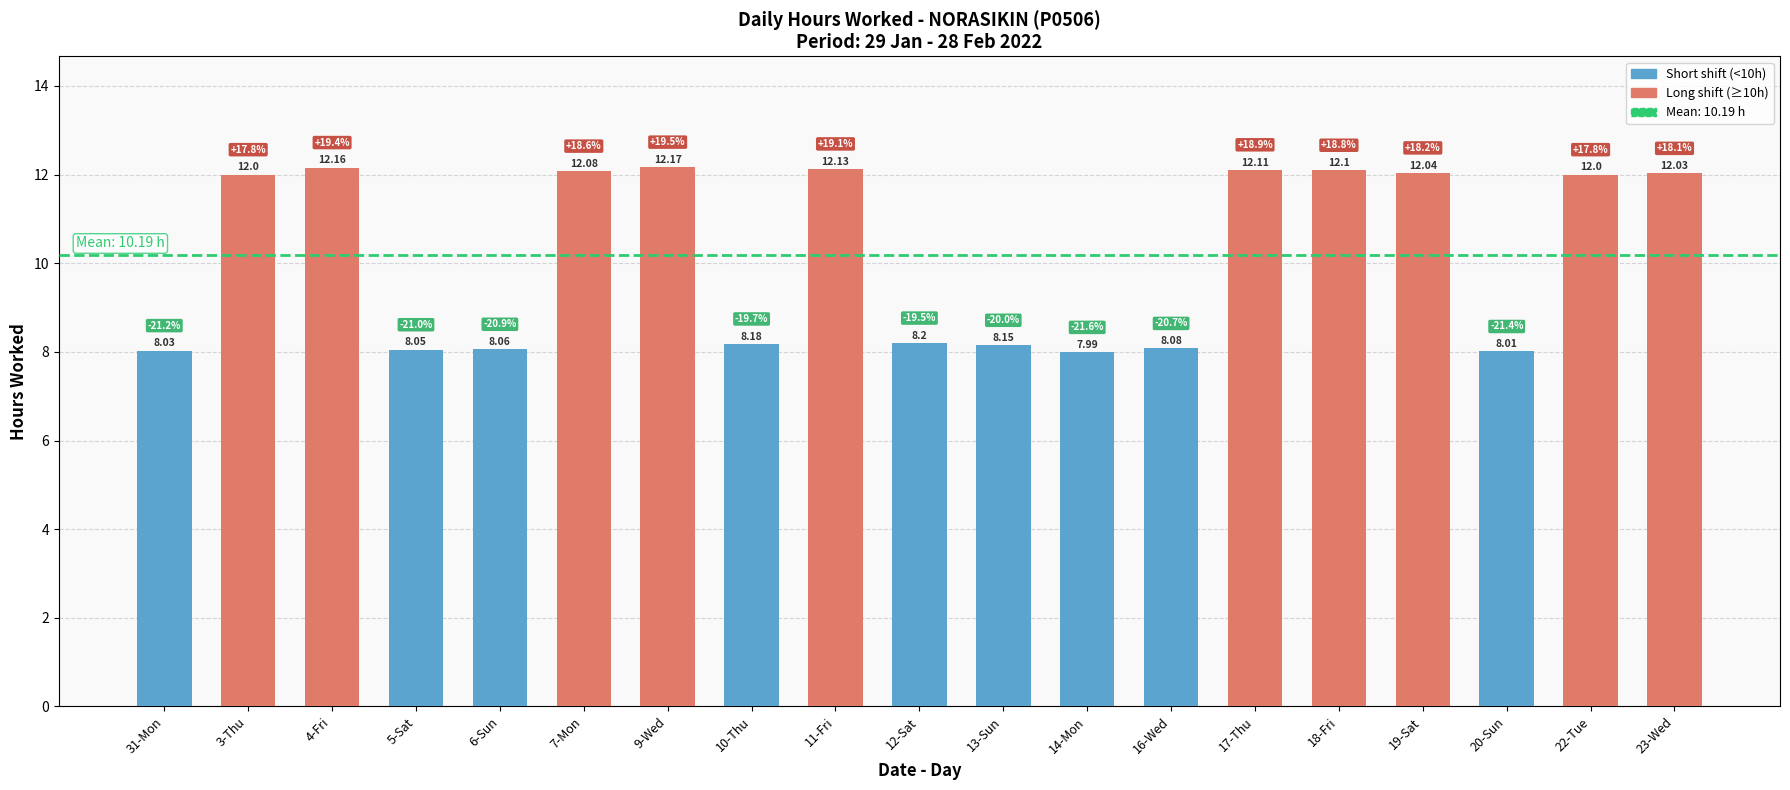

What is the difference between the maximum and minimum values?

4.2